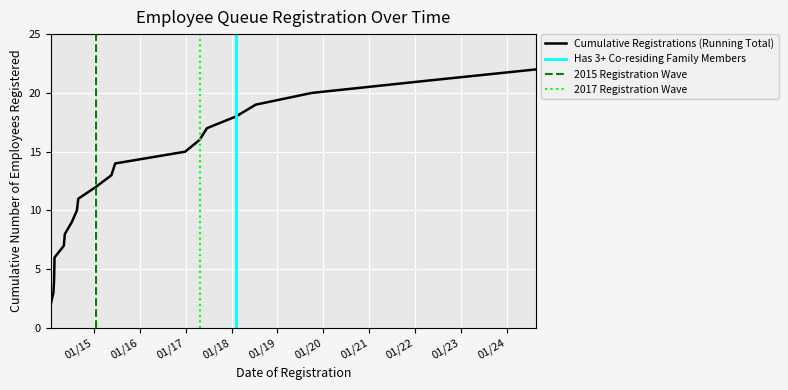

Which label corresponds to the smallest value in the chart?

2014-01-21